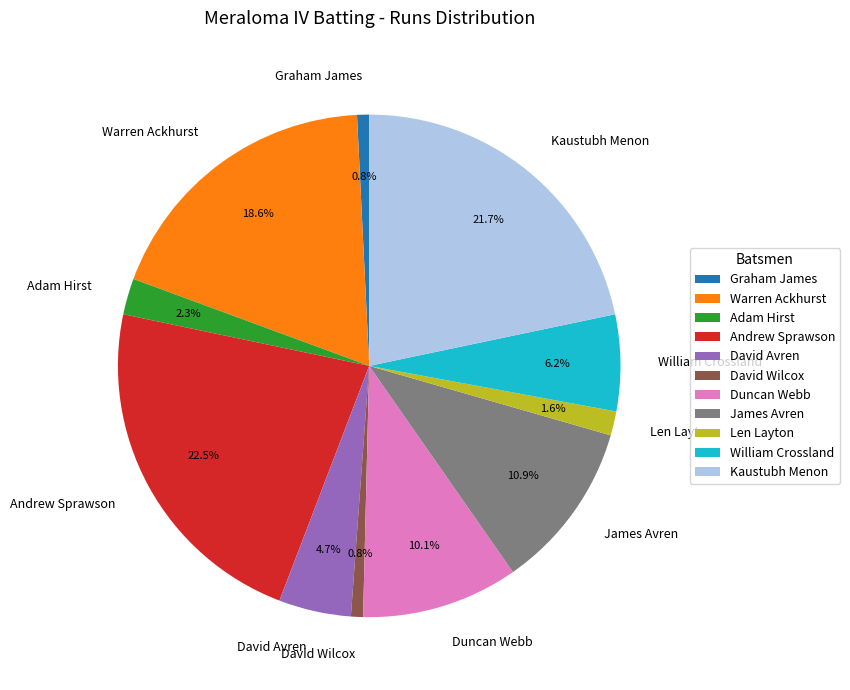

Does any single category account for the majority?

No